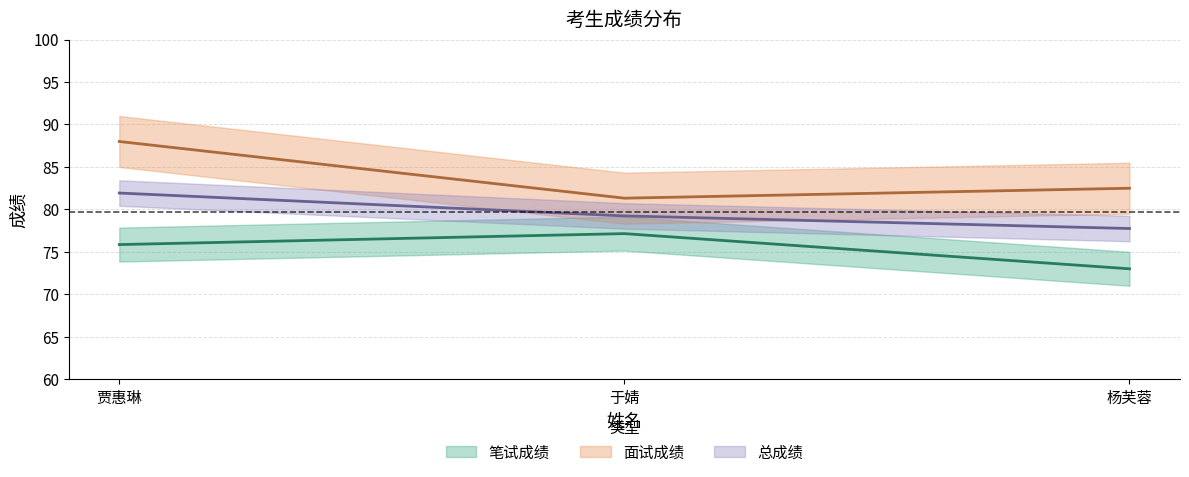

List the series in order of their overall mean, lowest first.

笔试成绩, 总成绩, 面试成绩